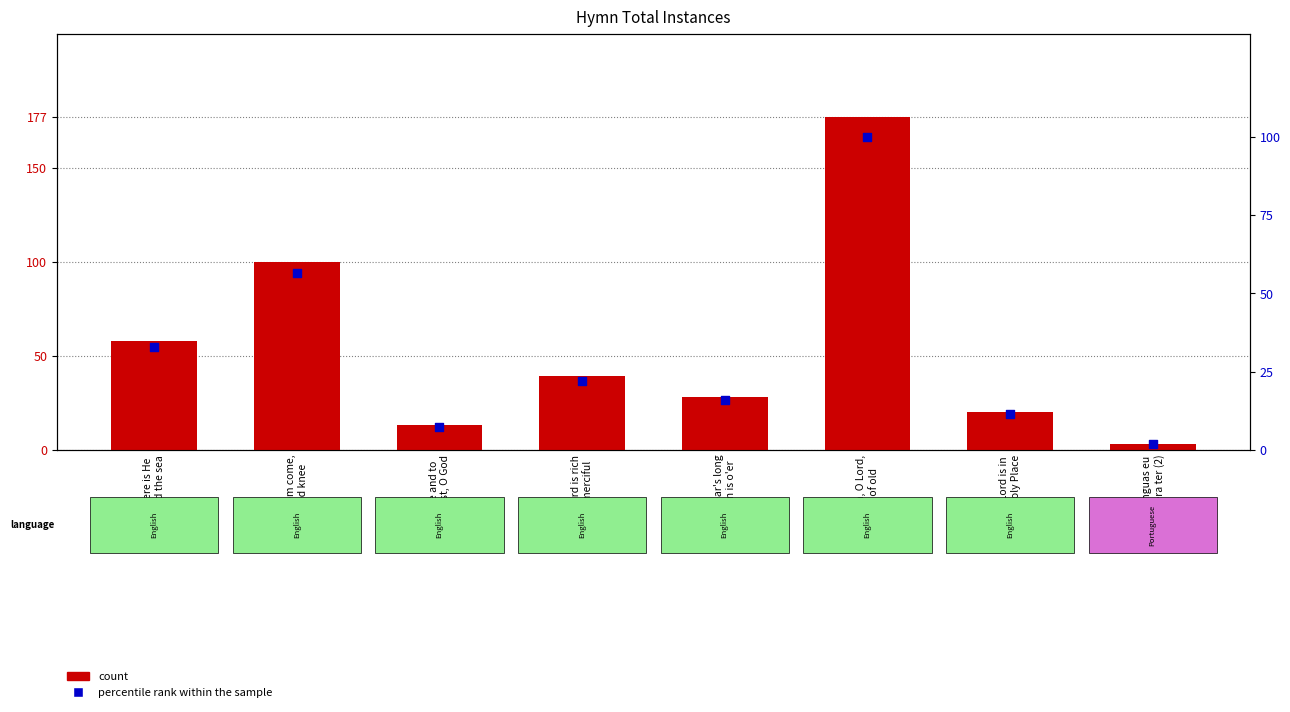

What is the total value across all series at The Lord is in
his Holy Place?

31.3